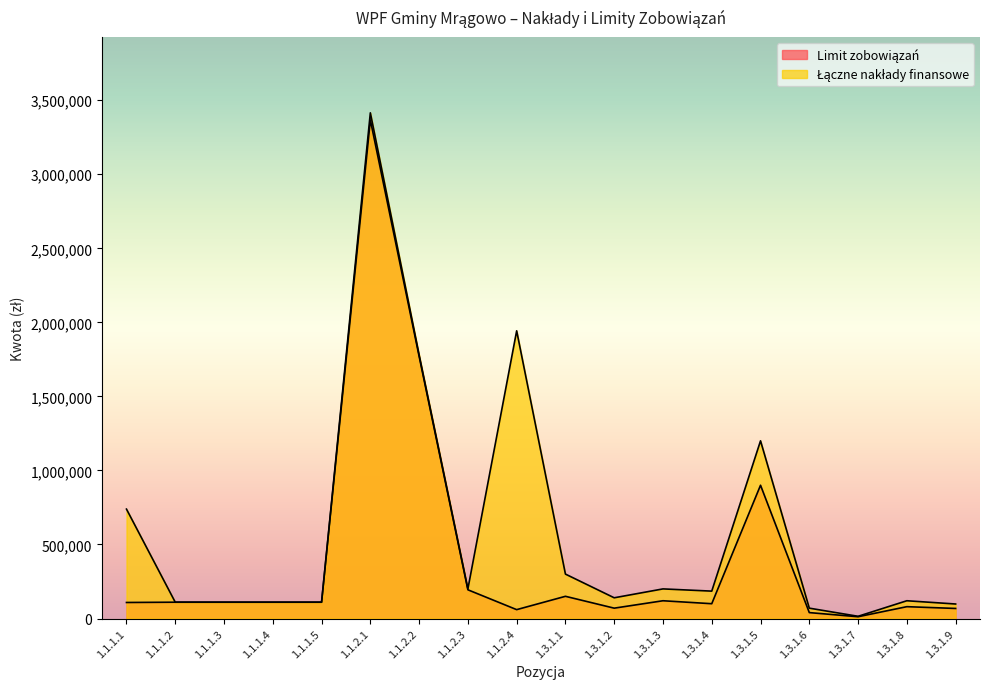

What is the difference between the maximum and minimum values in the Łączne nakłady finansowe series?

3399955.0